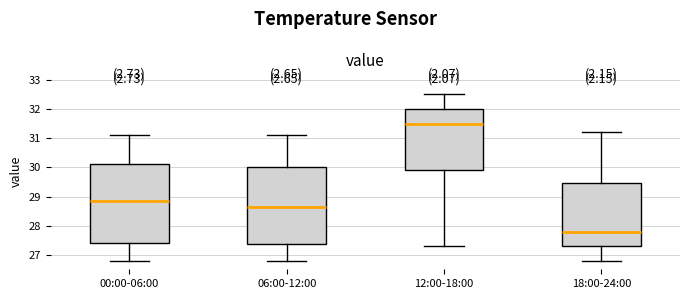

Reading left to right, read every box against the y-axis: the position of its median line, the range the box covers, and the ends of its whiskers. The values are not printed on the chart, so give them approximately, as read against the axis.

00:00-06:00: median 28.9, box 27.4 to 30.1, whiskers 26.8 to 31.1
06:00-12:00: median 28.7, box 27.4 to 30.0, whiskers 26.8 to 31.1
12:00-18:00: median 31.5, box 29.9 to 32.0, whiskers 27.3 to 32.5
18:00-24:00: median 27.8, box 27.3 to 29.5, whiskers 26.8 to 31.2